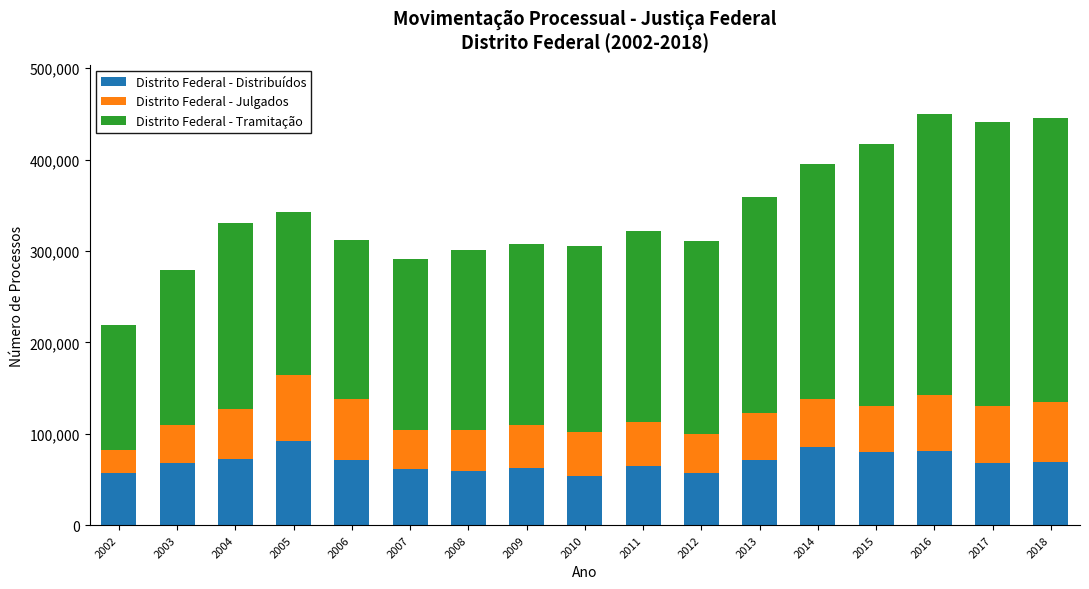

What is the total value across all series at 2018?

445571